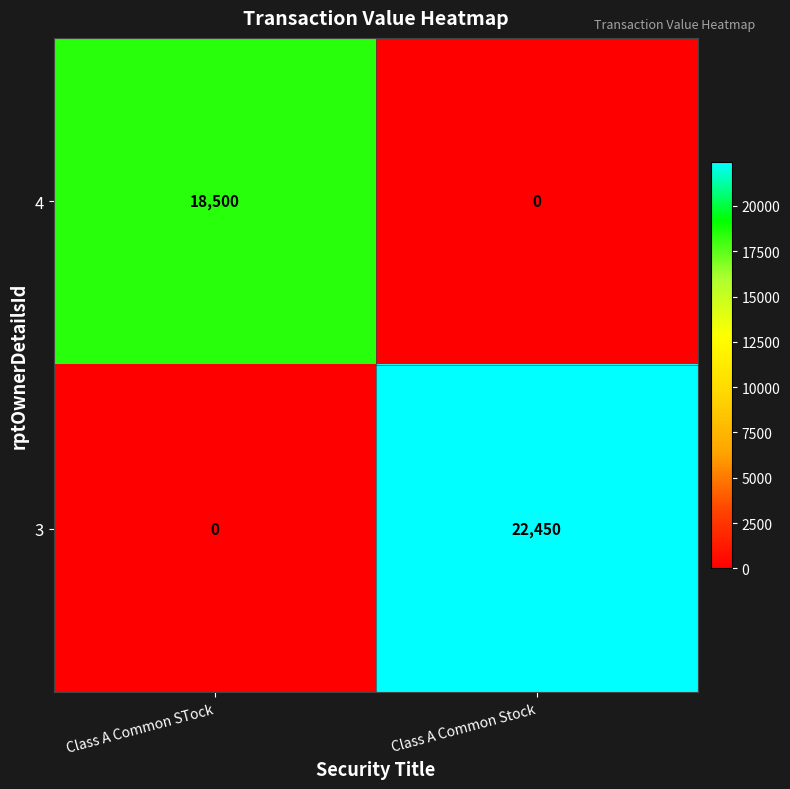

How many positive values does the 3 series have?

1